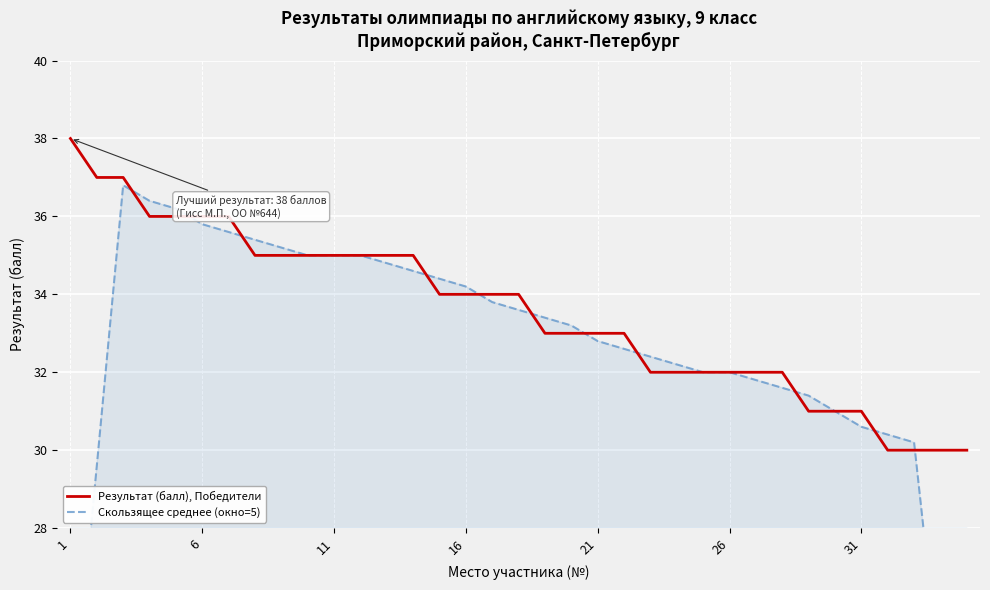

What is the lowest value of the Результат (балл), Победители series?

30